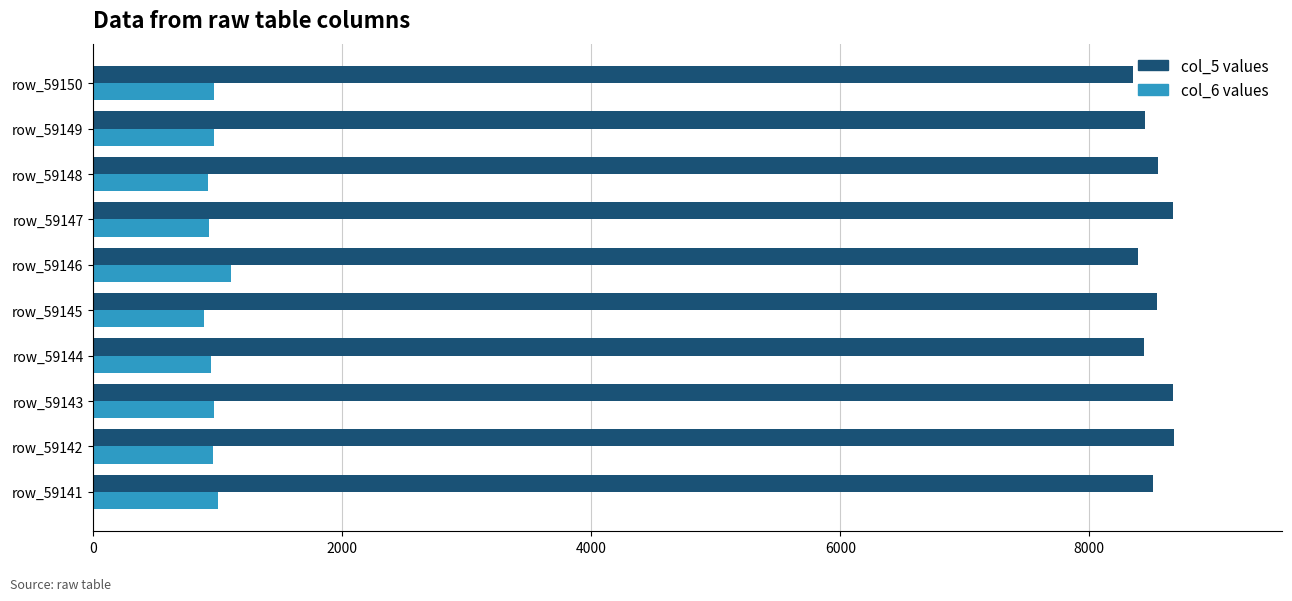

True or false: col_5 values has a value of 13092 at row_59145.

False